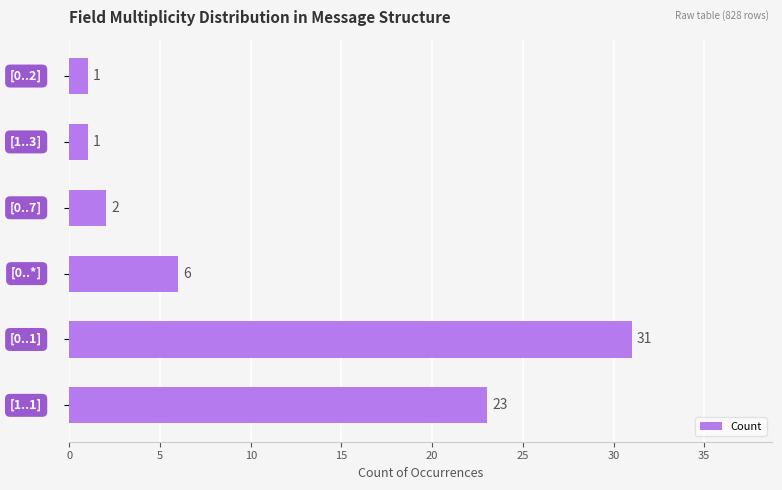

How many bars are there in total?

6